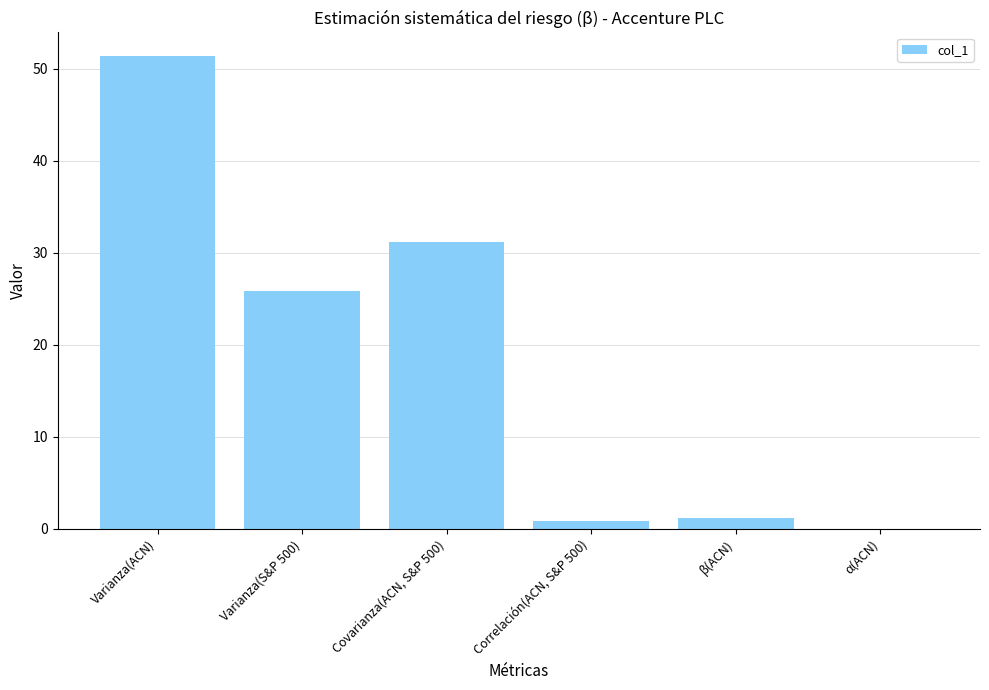

What is the ratio of the value at Varianza(S&P 500) to the value at β(ACN)?

21.3